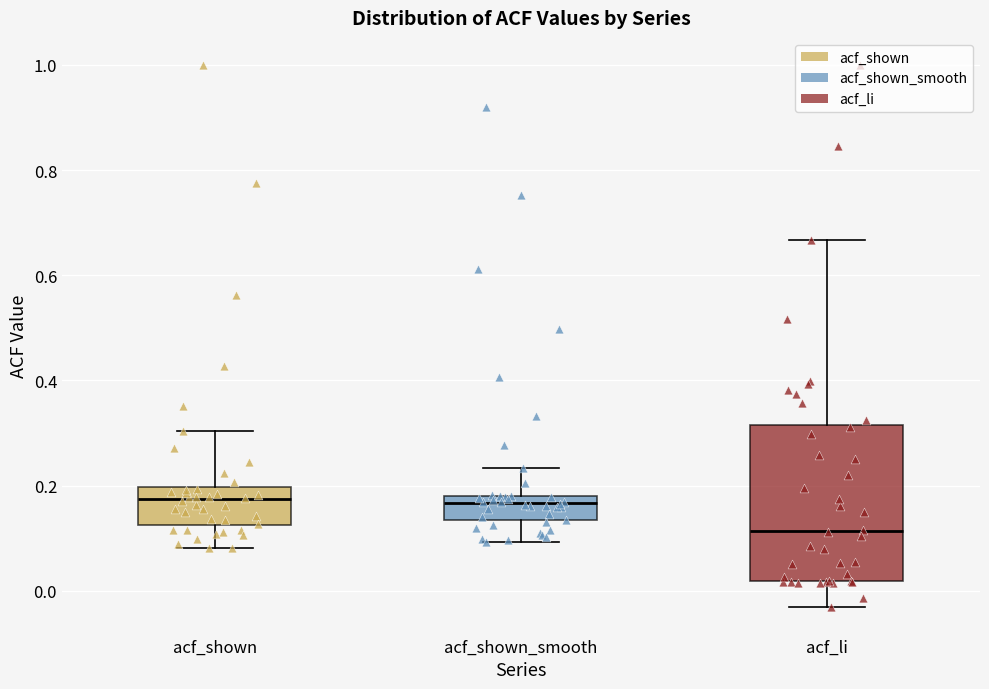

Where is the lower edge of the box for acf_li on the y-axis? The values are not printed on the chart, so give them approximately, as read against the axis.

0.02